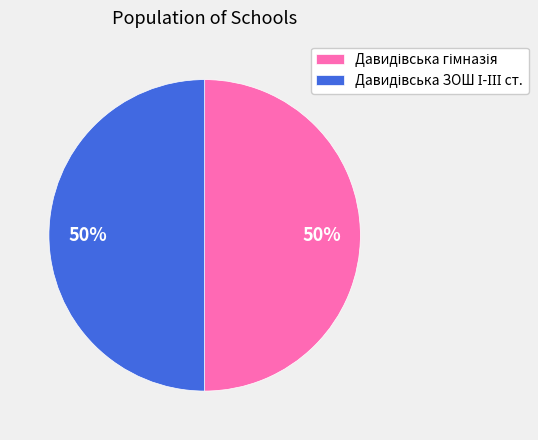

To the nearest percent, what is the average slice percentage?

50%